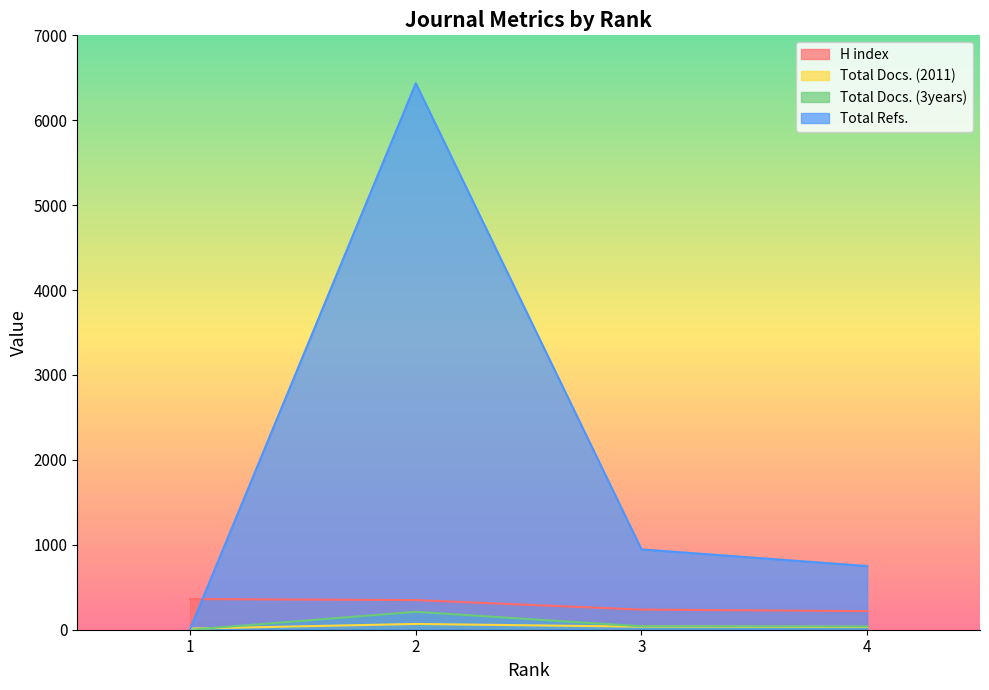

What is the total value across all series at 1?

384